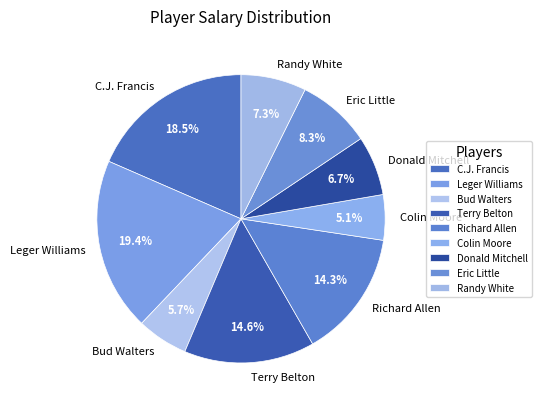

To the nearest percent, what is the difference between the largest and smallest slice percentages?

14%